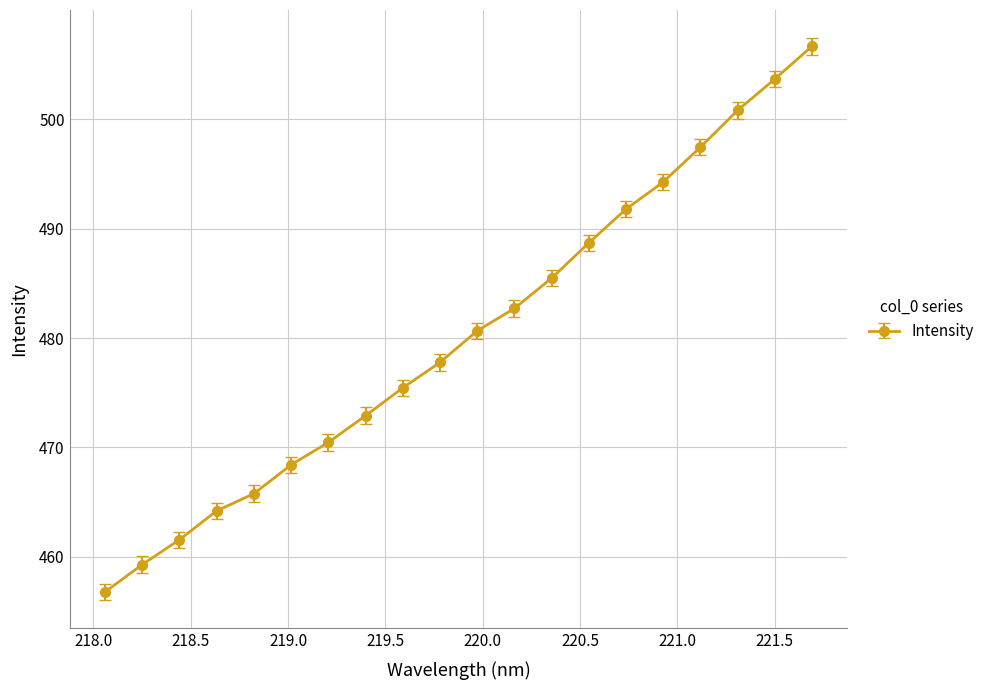

Does the chart display data point markers on the line(s)?

Yes